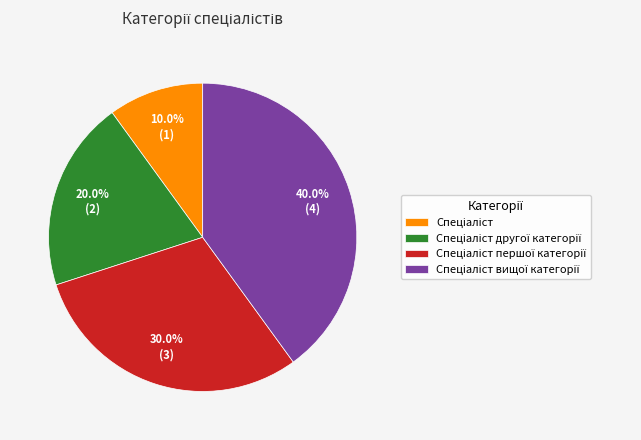

Is there a majority slice in this chart?

No